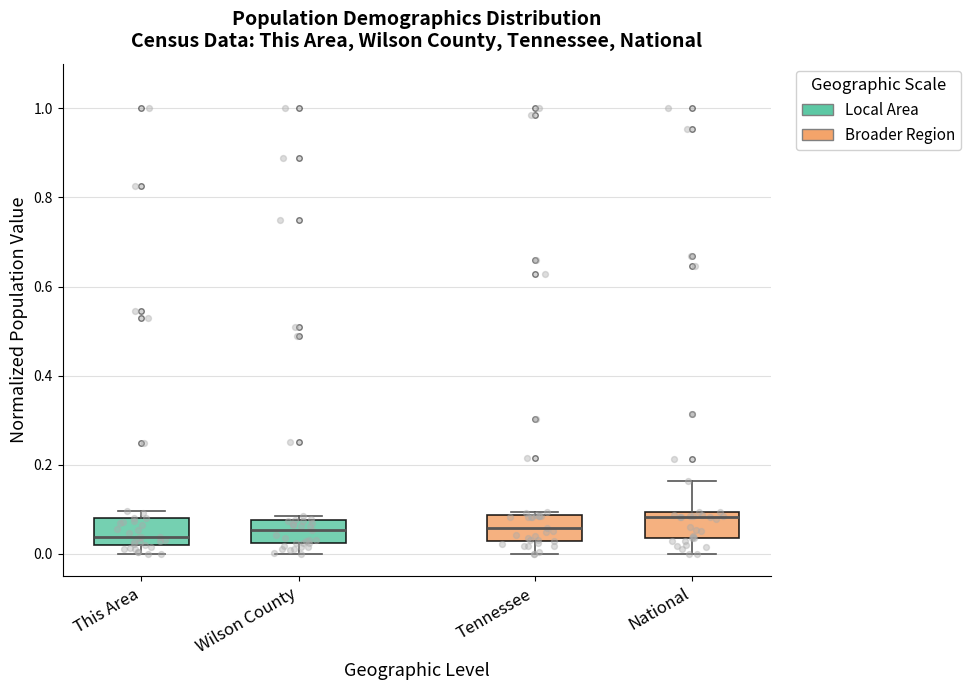

Where does the median line of the box for Tennessee sit on the y-axis? The values are not printed on the chart, so give them approximately, as read against the axis.

0.06